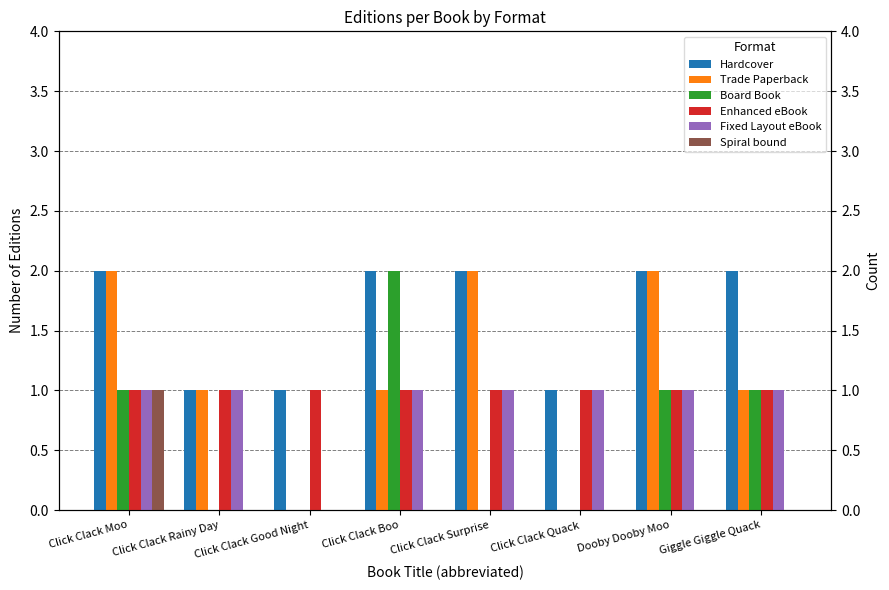

How many values in the Fixed Layout eBook series are below 1?

1